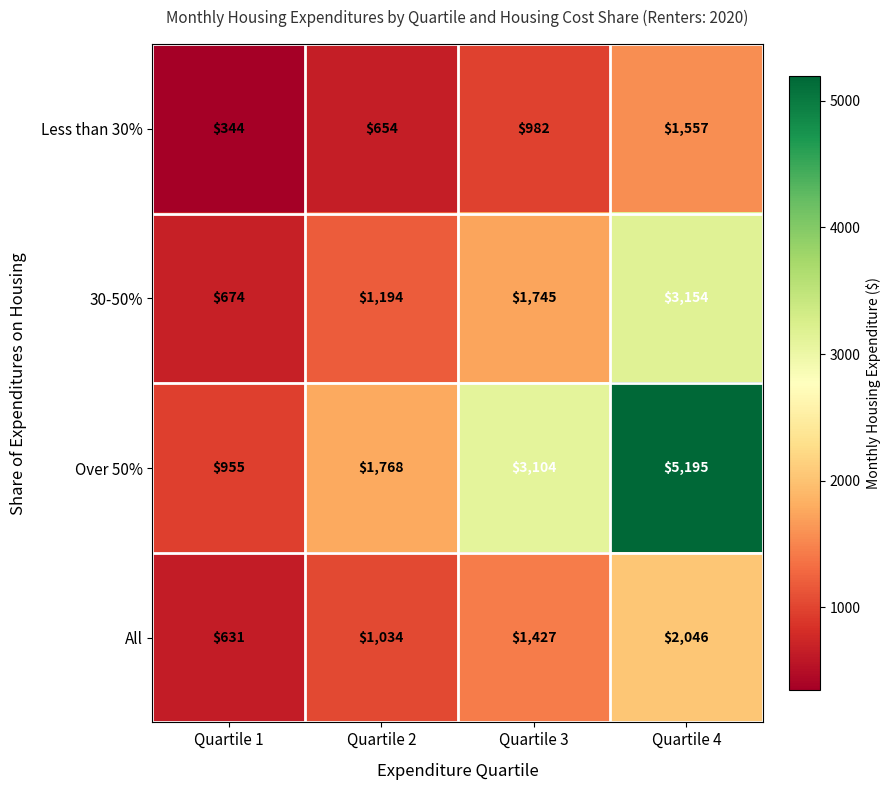

Rank the series by their average value, from lowest to highest.

Less than 30%, All, 30-50%, Over 50%